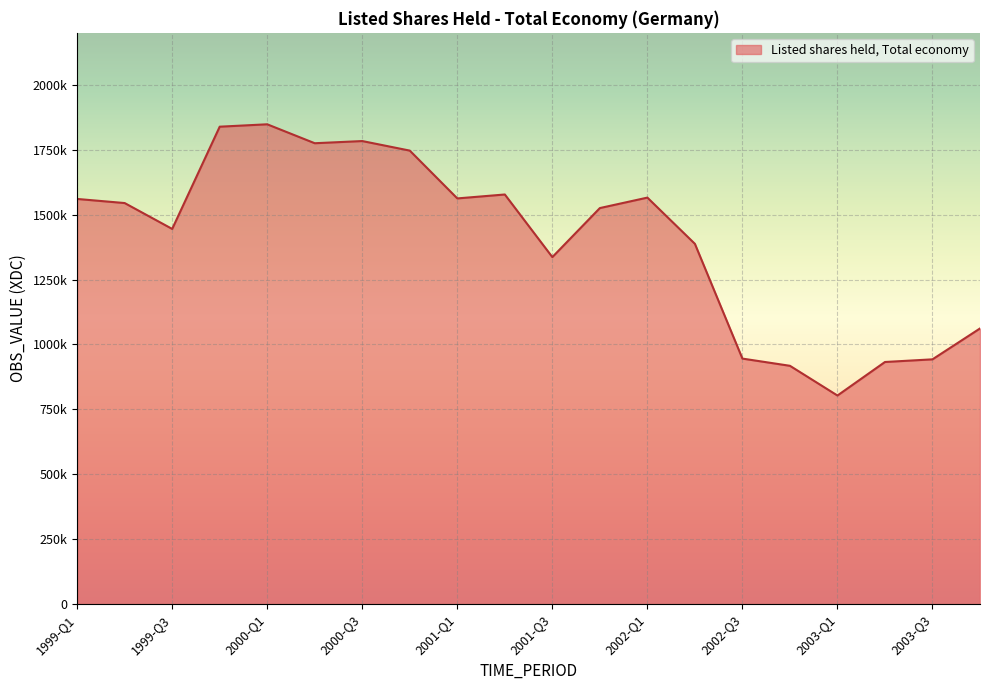

Does the chart display data point markers on the line(s)?

No